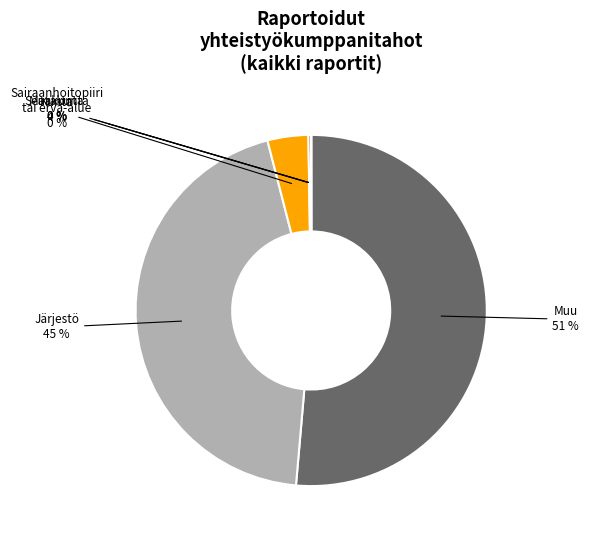

To the nearest percent, what percentage of the pie is Järjestö?

45%